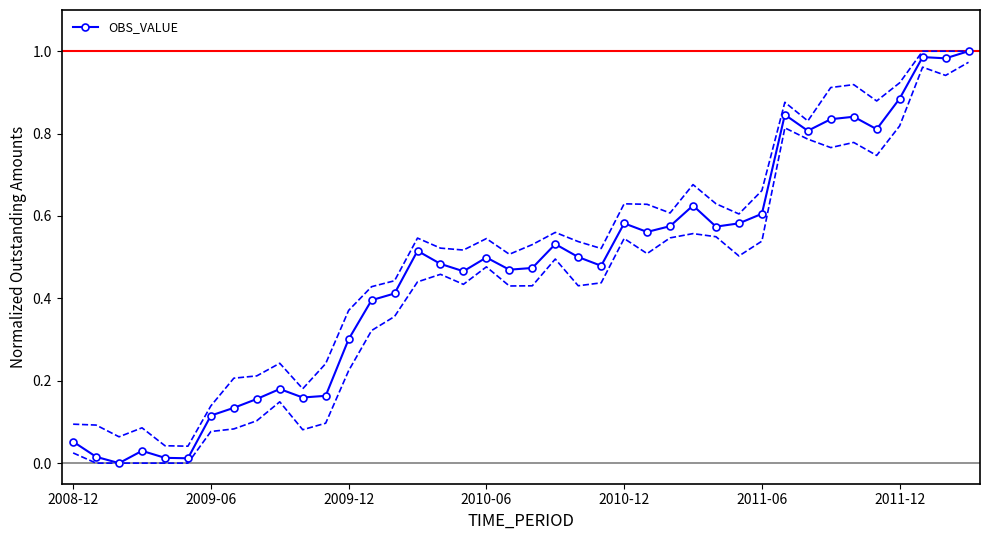

True or false: the data has more than 1 interior local peaks.

True